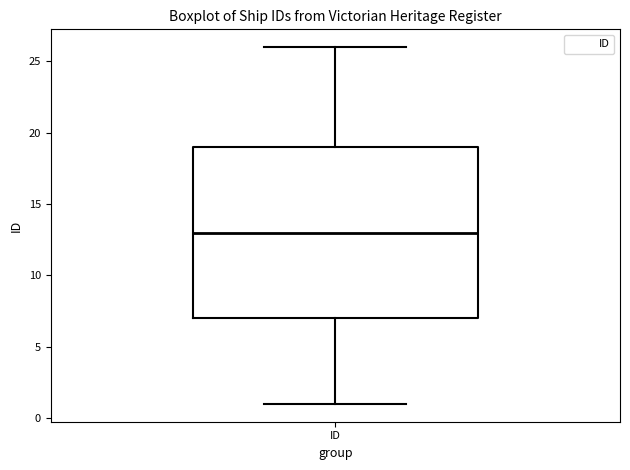

Transcribe this box plot: give where the median line is, the range the box spans, and where the two whiskers end, as read against the y-axis. The values are not printed on the chart, so give them approximately, as read against the axis.

median 13, box 7 to 19, whiskers 1 to 26